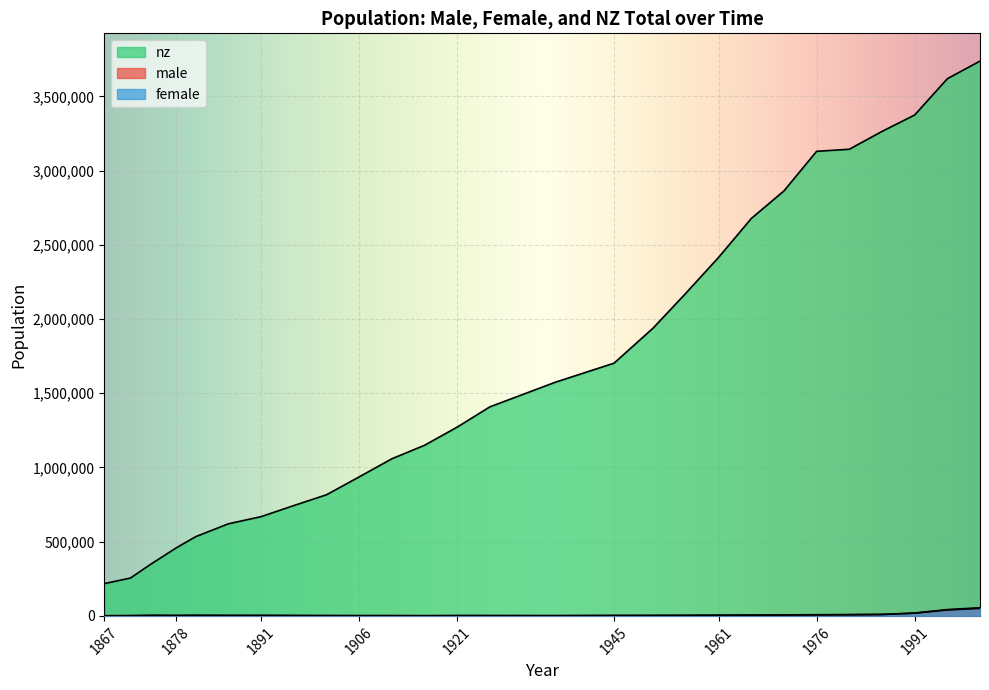

What is the maximum value for nz?

3737277